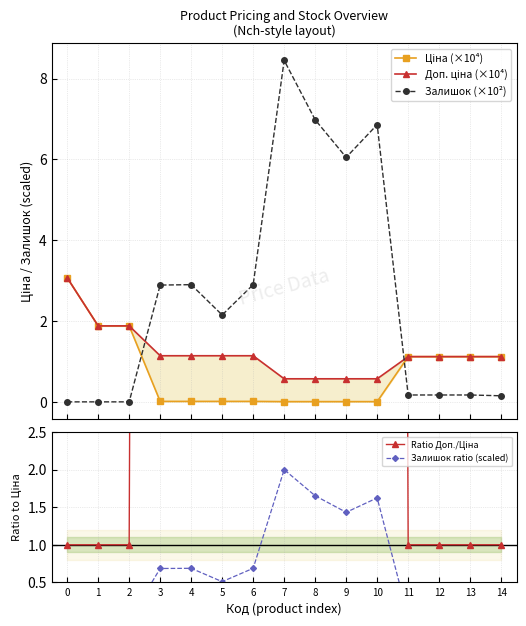

The value of Залишок (×10²) at 0 is 0.0. True or false?

True